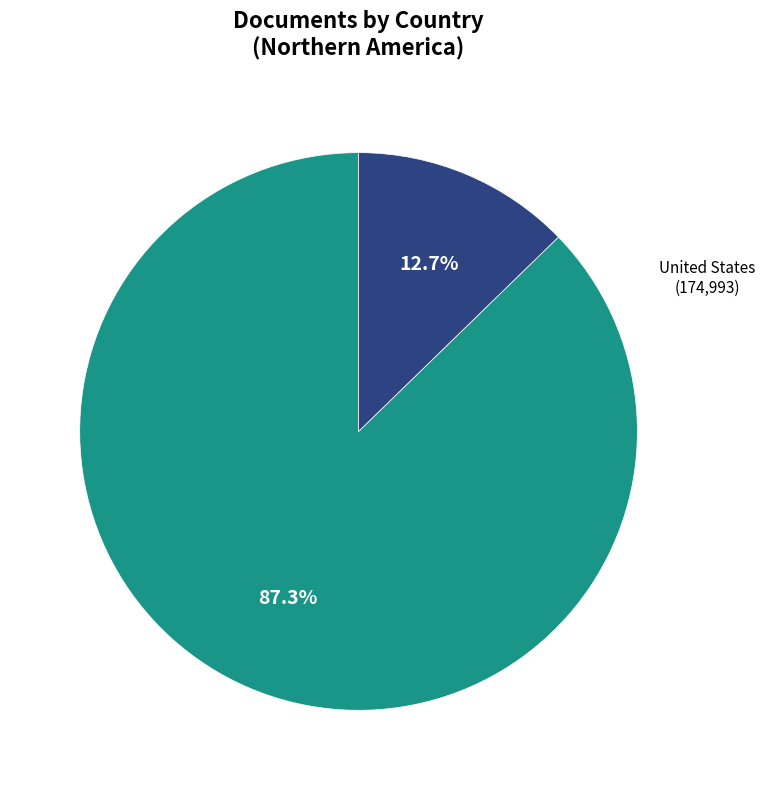

What percentage is the United States slice, to the nearest percent?

87%